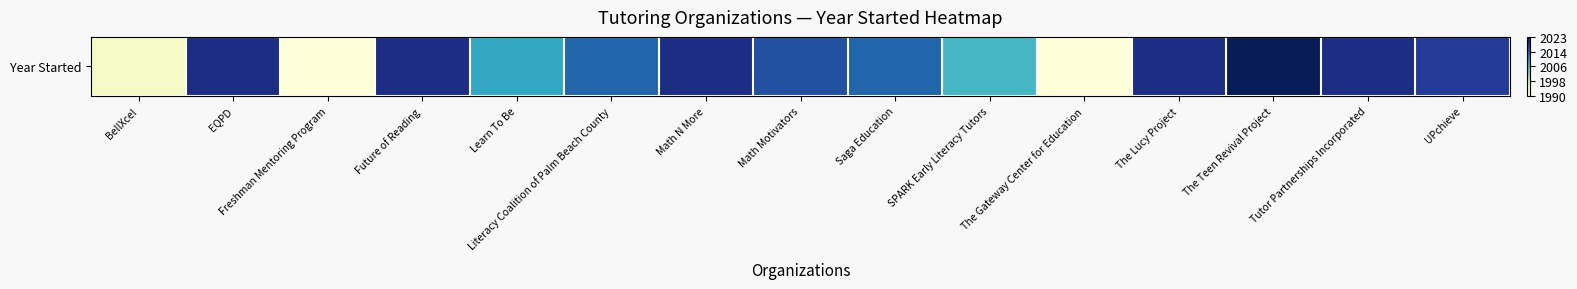

The value at Math Motivators is 2016. True or false?

True